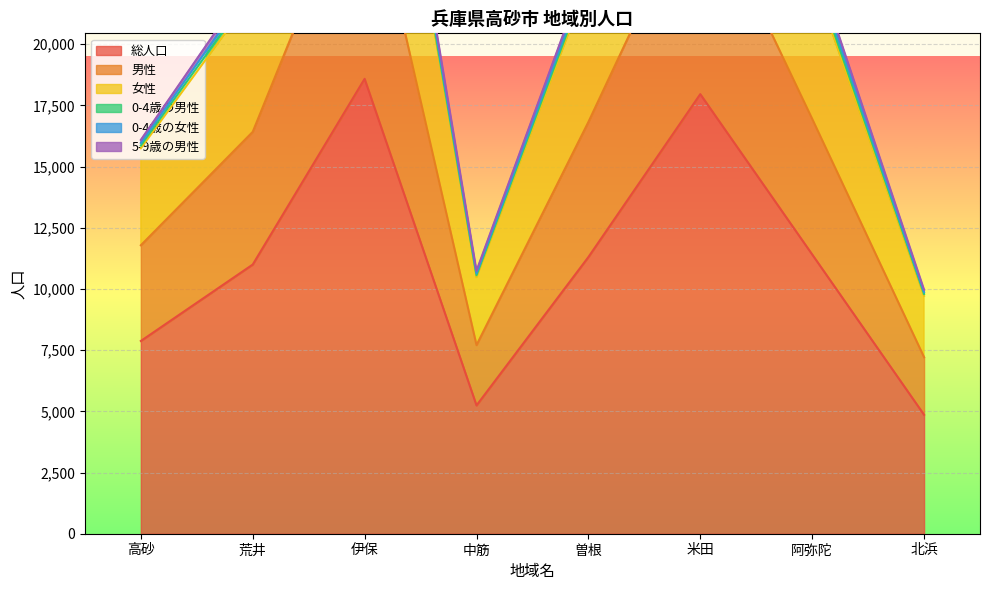

The 総人口 series shows 10997 at 荒井. True or false?

True